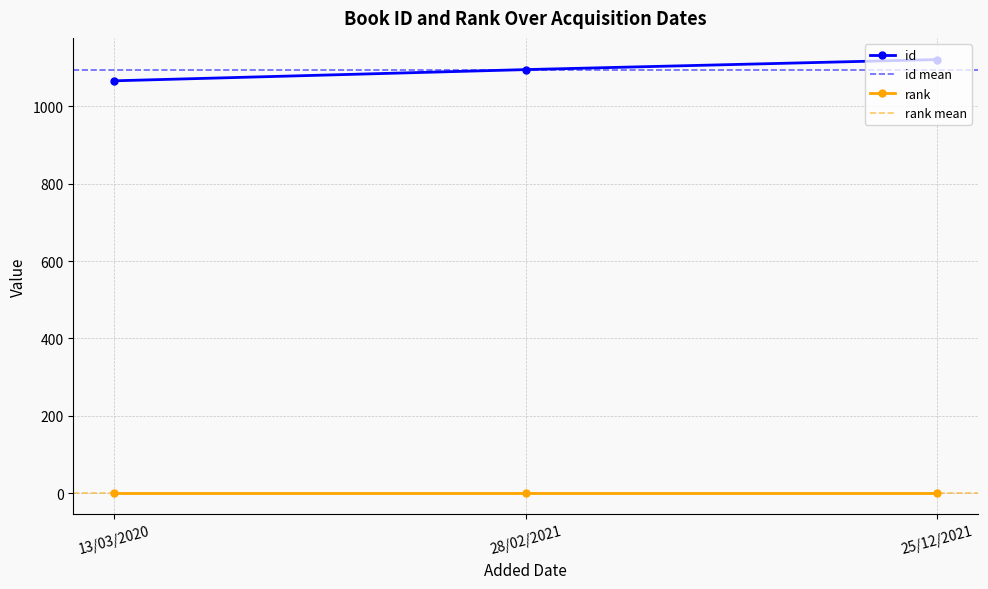

Approximately how many times larger is the value at 25/12/2021 compared to 28/02/2021?

1.0